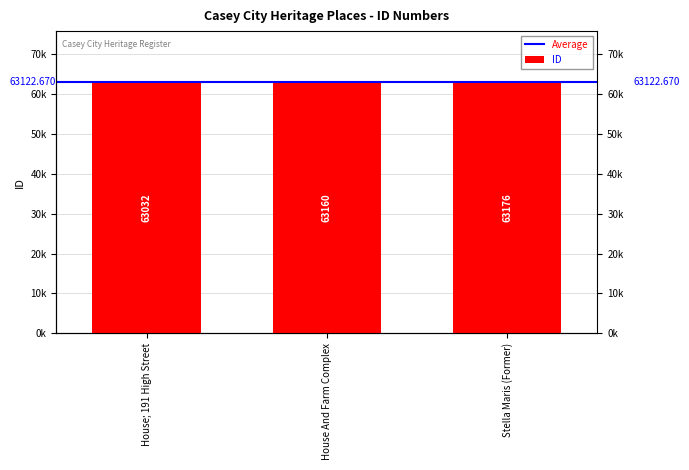

What is the label of the 1st bar from the right?

Stella Maris (Former)